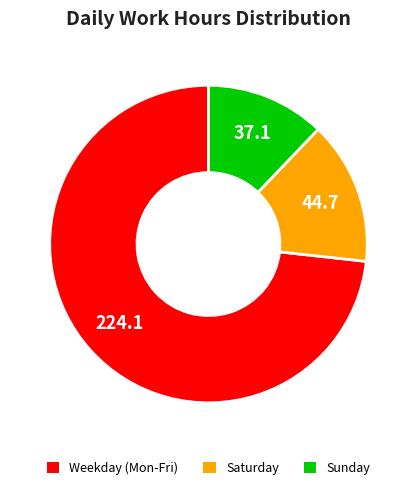

Count the number of slices in the pie.

3